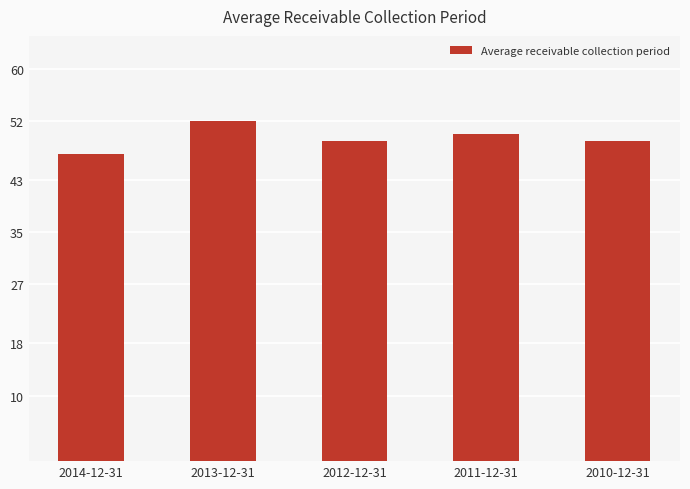

Which label corresponds to the smallest value in the chart?

2014-12-31